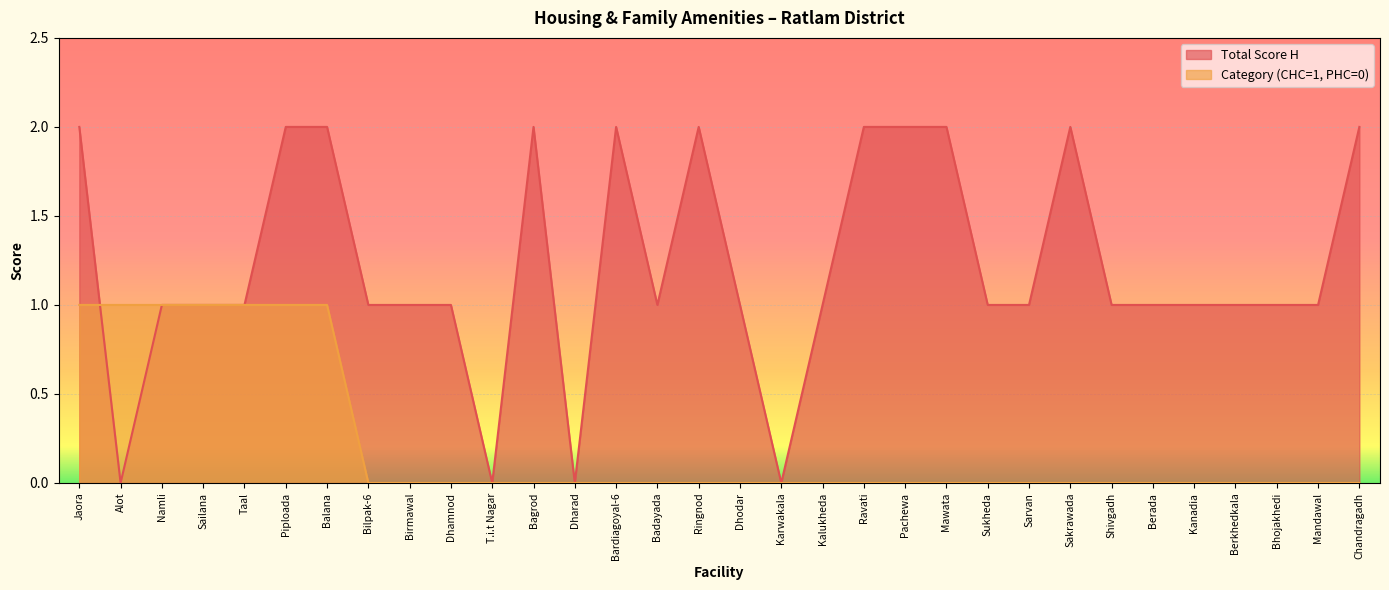

What is the label of the 31st point from the right?

Alot